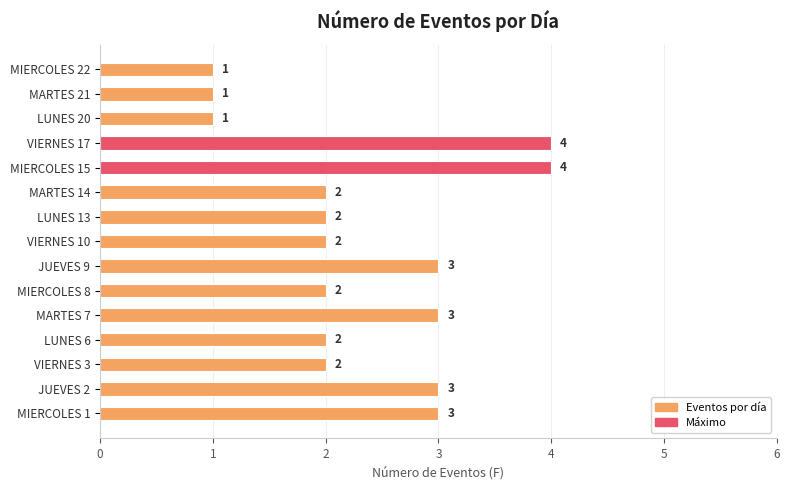

What is the sum of all values?

35